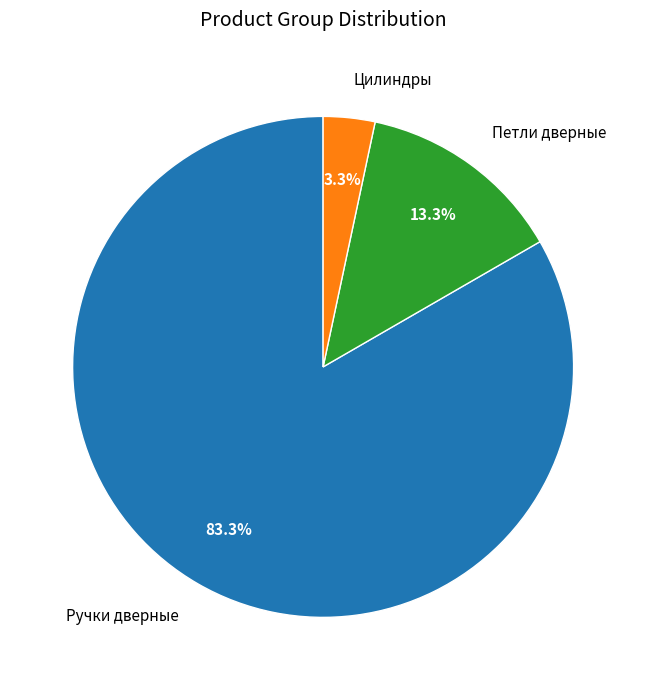

Which category has the smallest portion of the pie?

Цилиндры